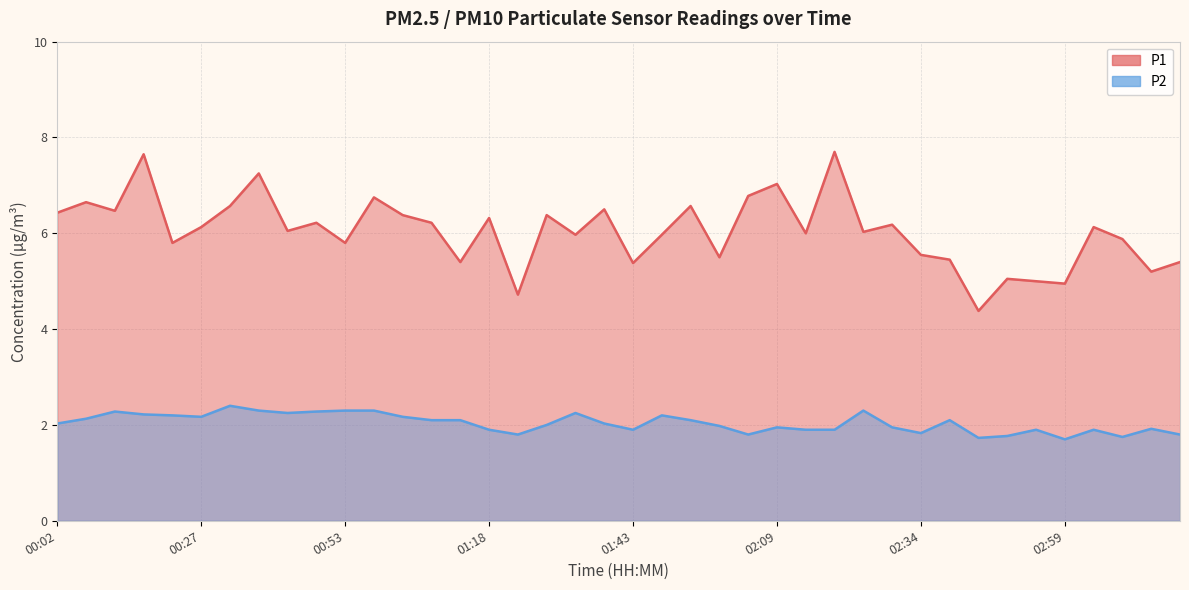

True or false: P1 and P2 intersect in this chart.

False